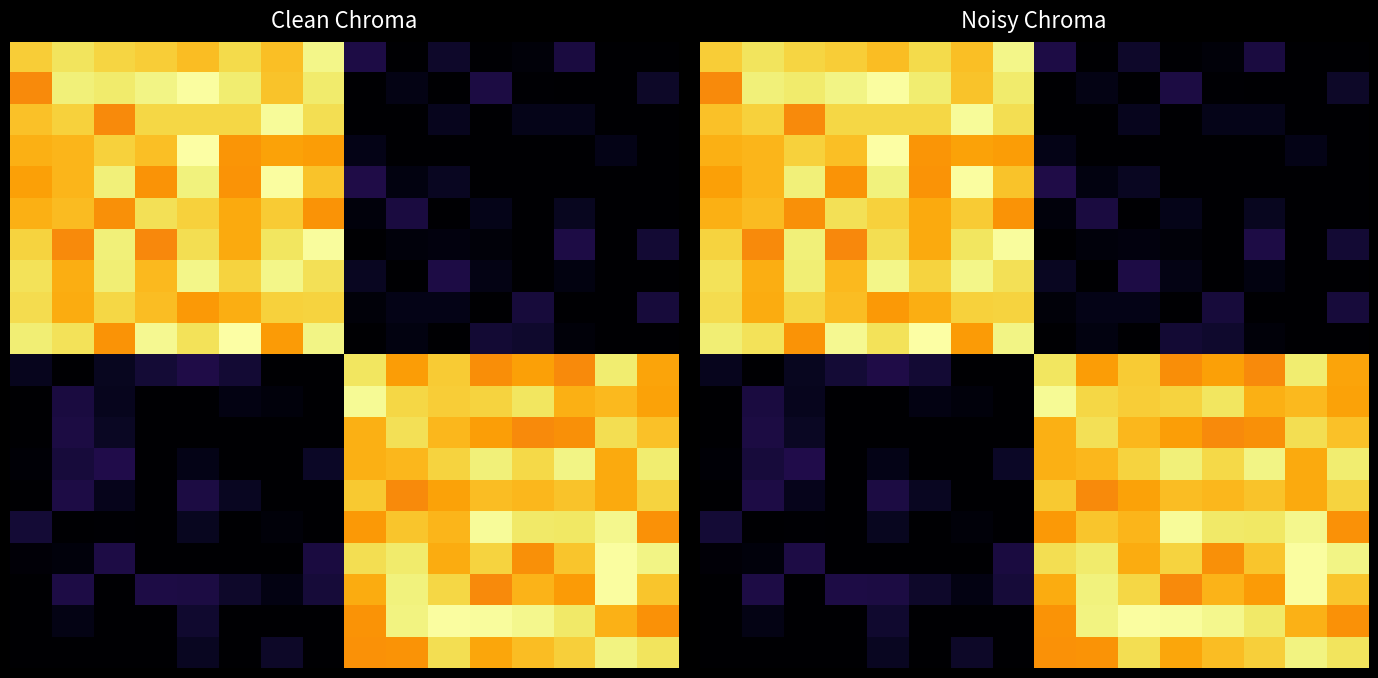

Which has a higher value, 3 or 1?

1